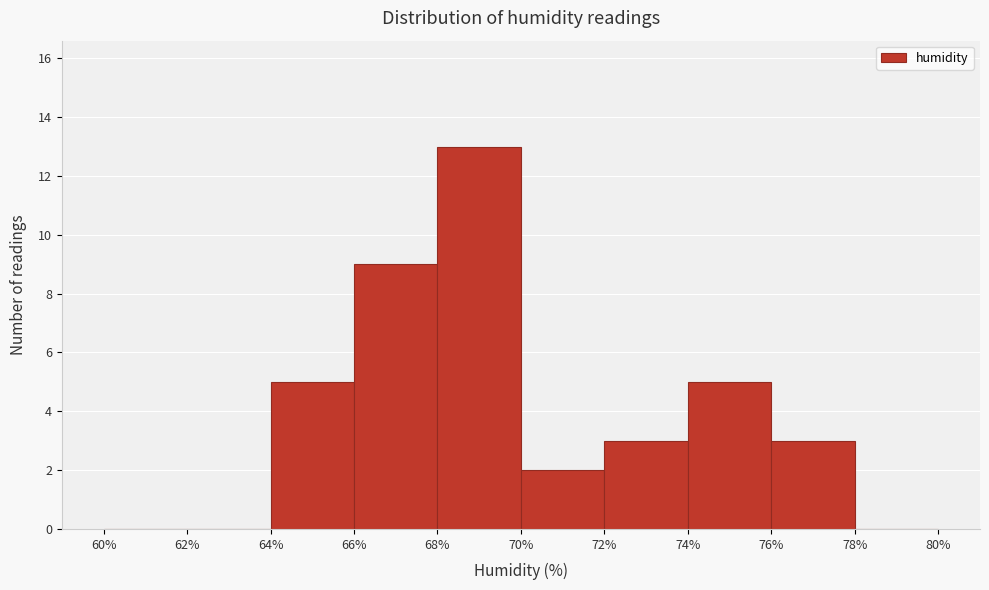

Reading left to right, list every bar in this chart as the range it spans on the x-axis followed by its height. The values are not printed on the chart, so give them approximately, as read against the axis.

60% to 62%: 0
62% to 64%: 0
64% to 66%: 5
66% to 68%: 9
68% to 70%: 13
70% to 72%: 2
72% to 74%: 3
74% to 76%: 5
76% to 78%: 3
78% to 80%: 0